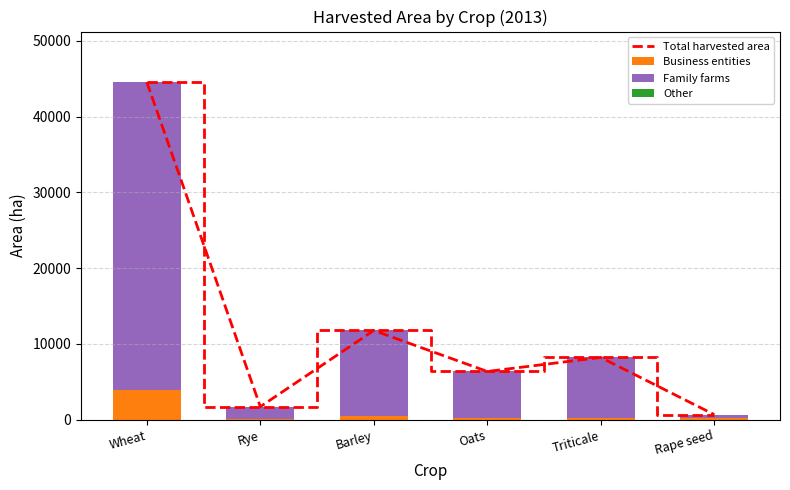

What is the maximum value for Business entities?

3882